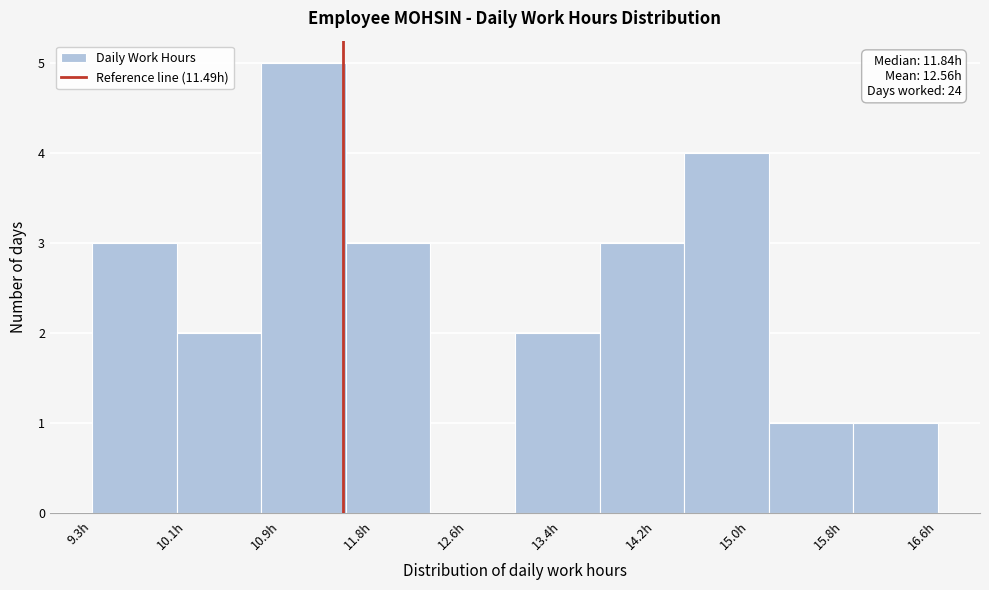

Over which range of the x-axis is the bar tallest?

10.8 to 11.5